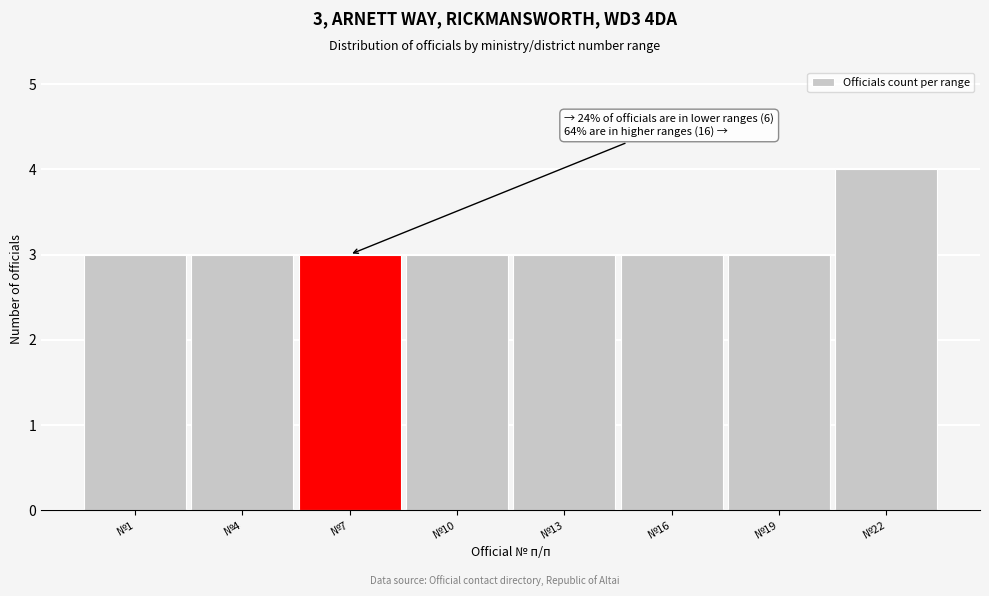

Reading right to left, list all the values displayed in this chart.

4	3	3	3	3	3	3	3